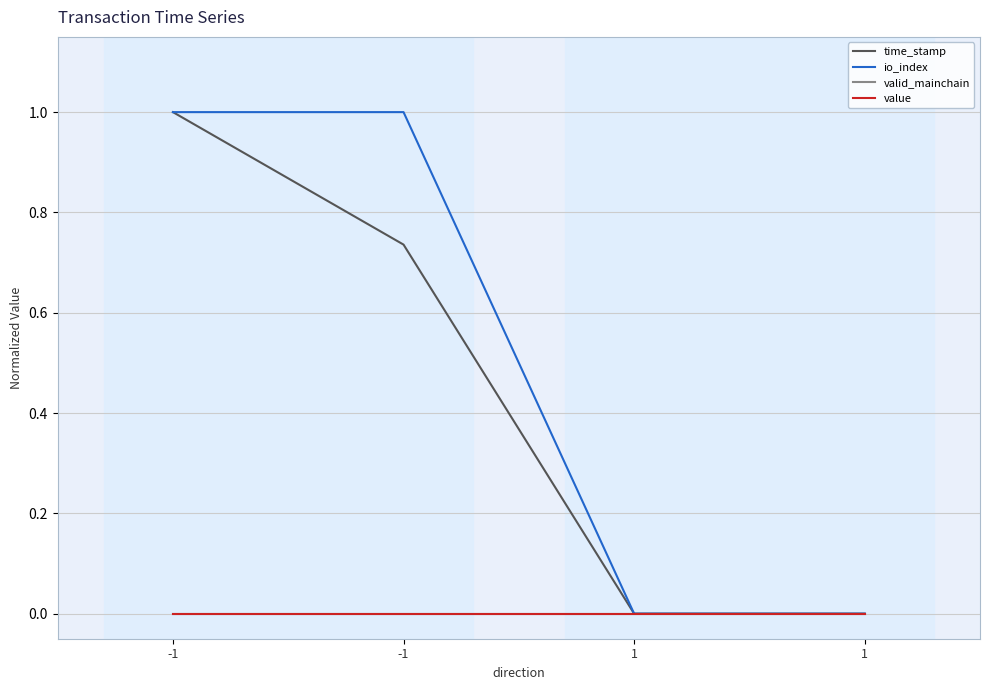

Does the chart have visible grid lines?

Yes